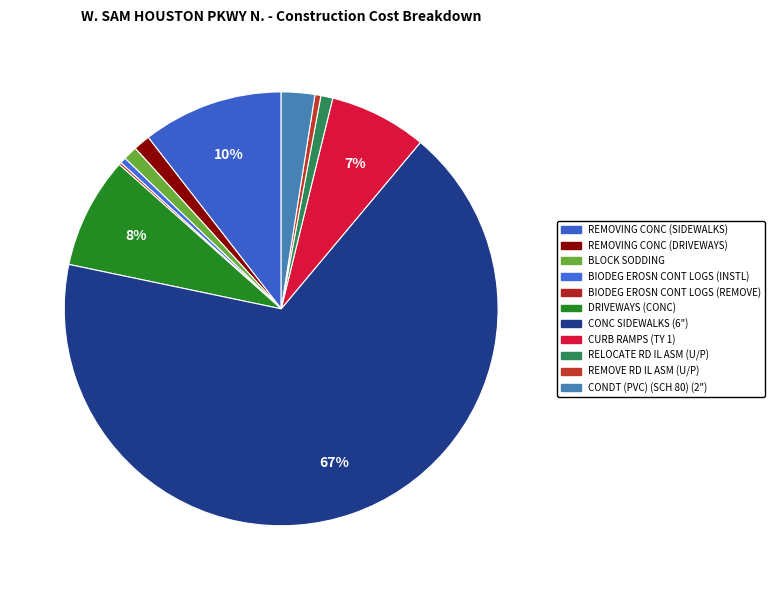

To the nearest percent, what is the average slice percentage?

9%